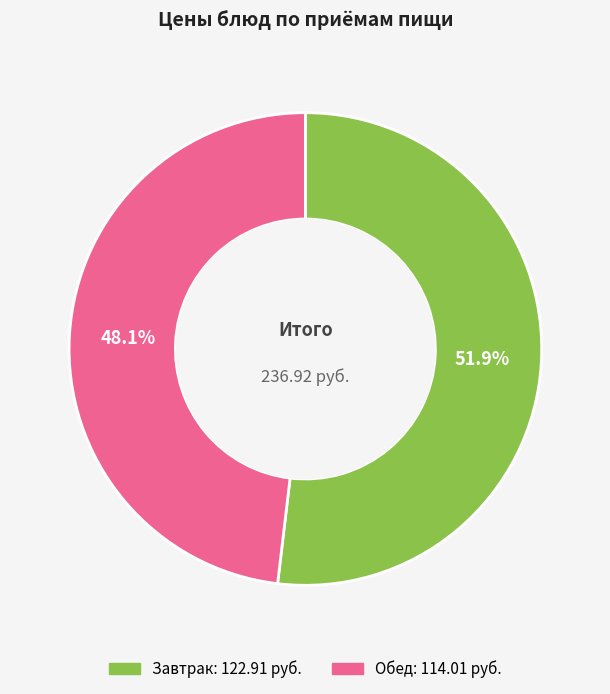

Is there a majority slice in this chart?

Yes